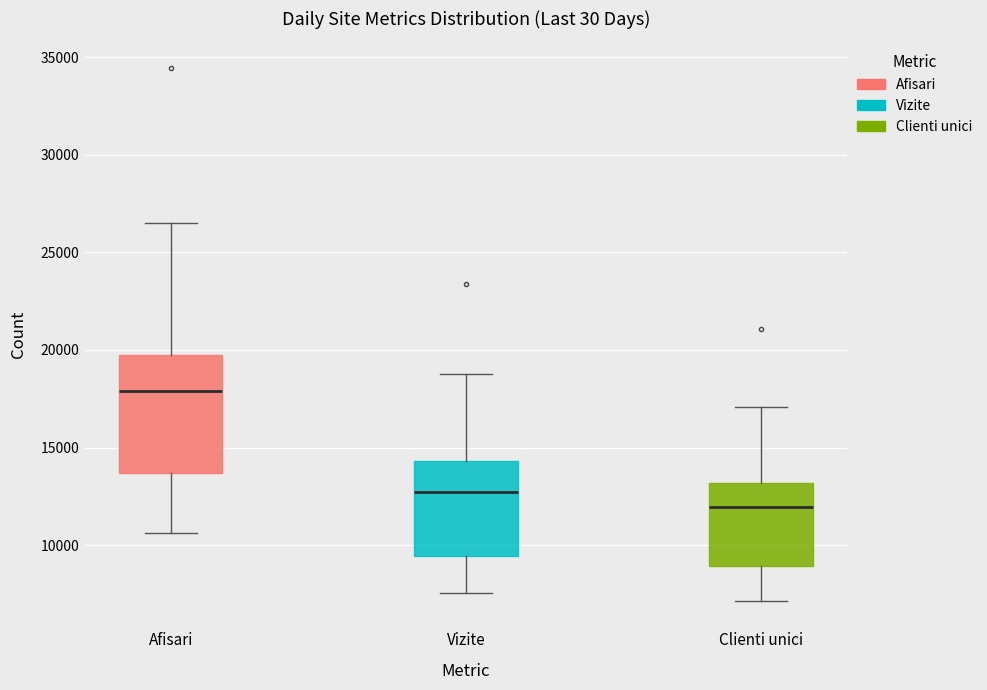

Which box has the highest median line?

Afisari